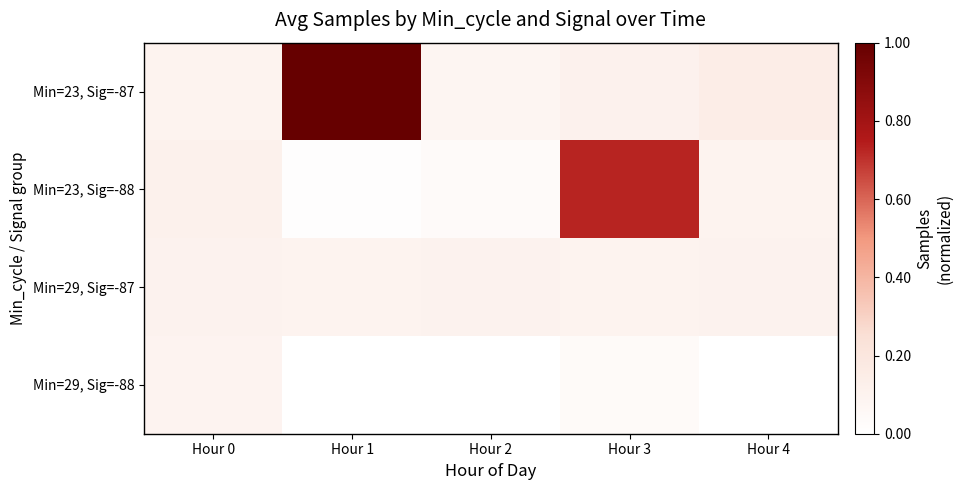

Which series has the largest total across all categories?

Min=23, Sig=-87